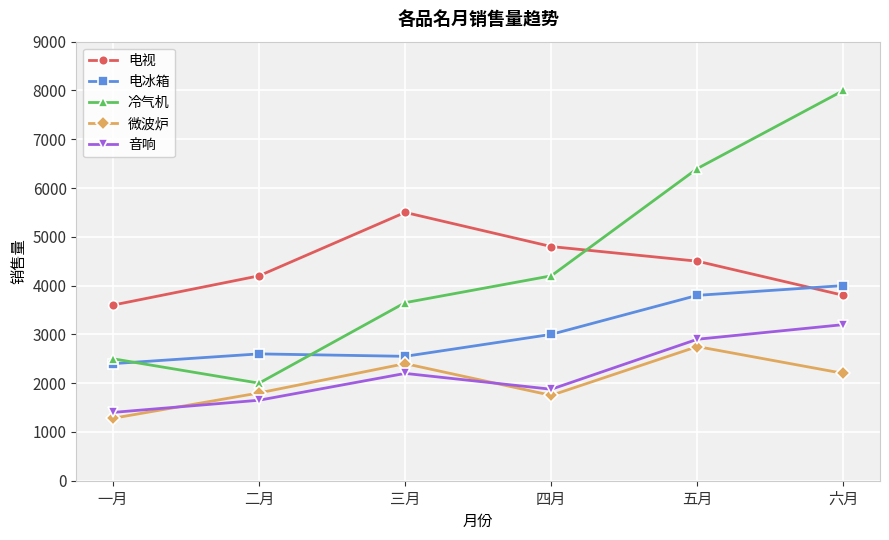

Between 五月 and 六月, which series saw the biggest shift?

冷气机